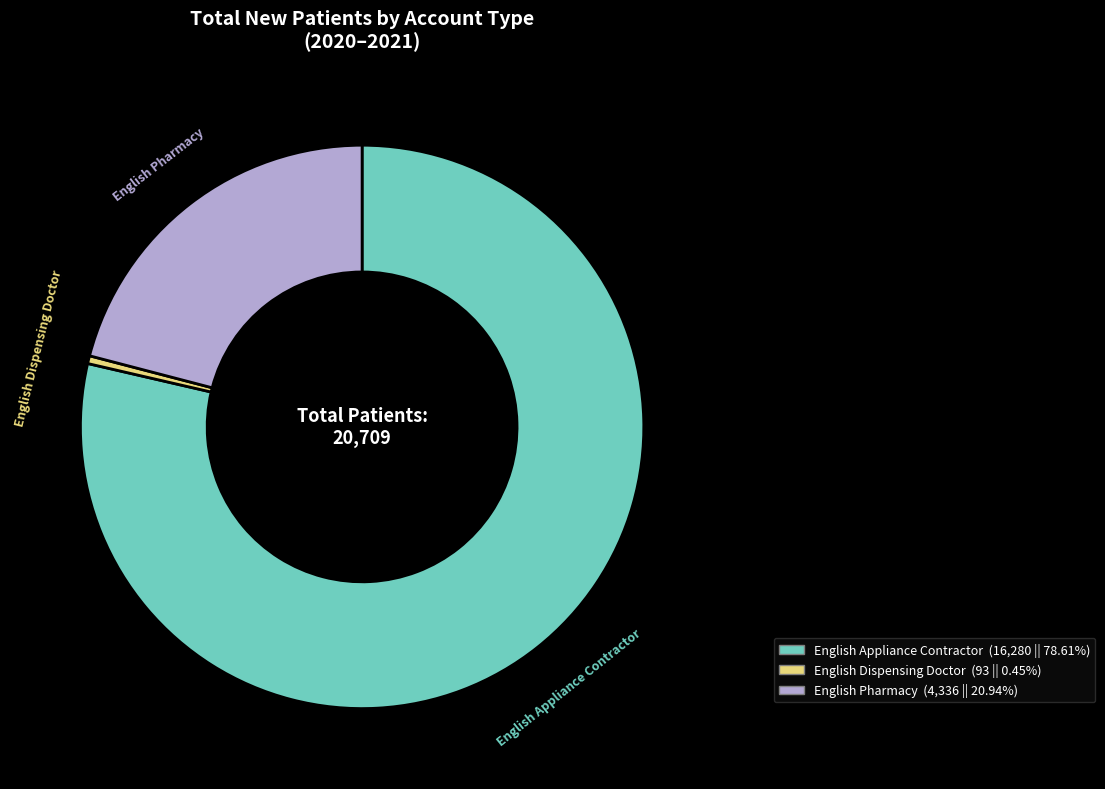

Between English Pharmacy and English Appliance Contractor, which is larger?

English Appliance Contractor